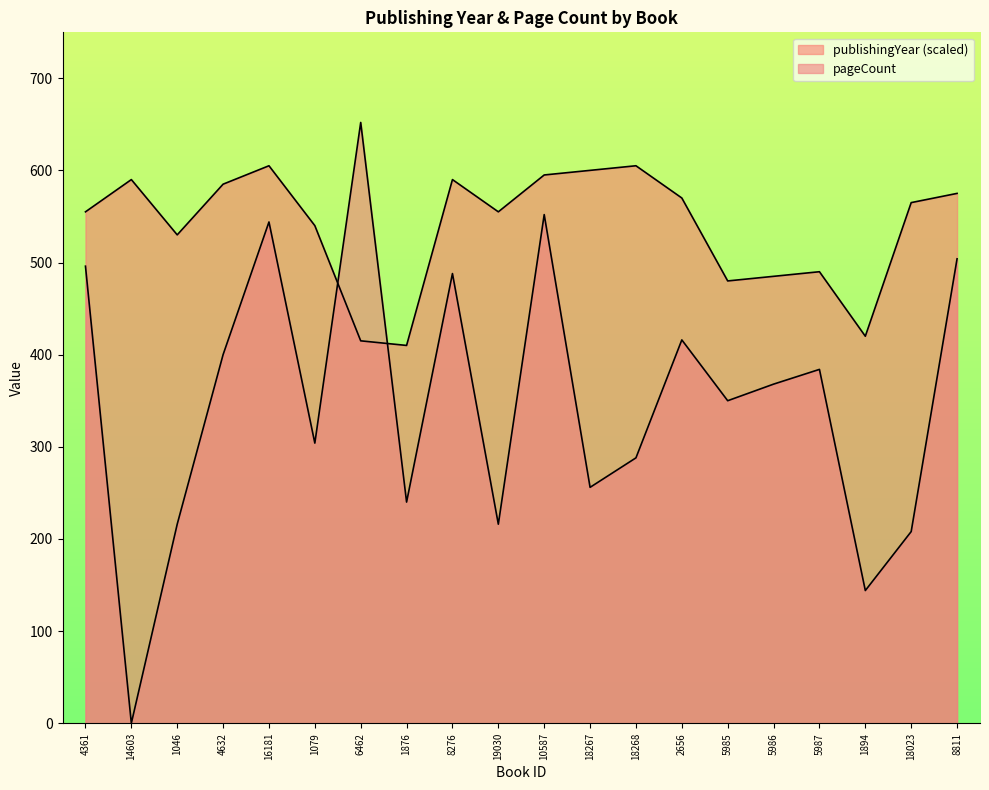

At how many categories does at least one series exceed 450?

18